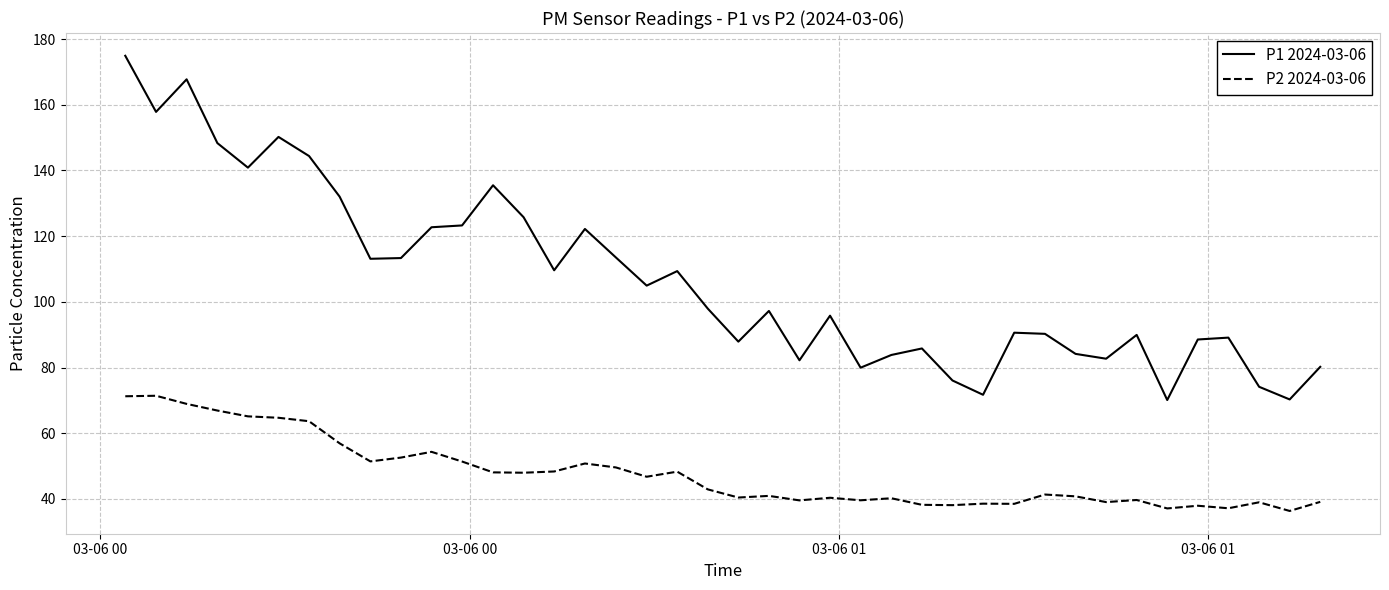

Does the chart display data point markers on the line(s)?

No